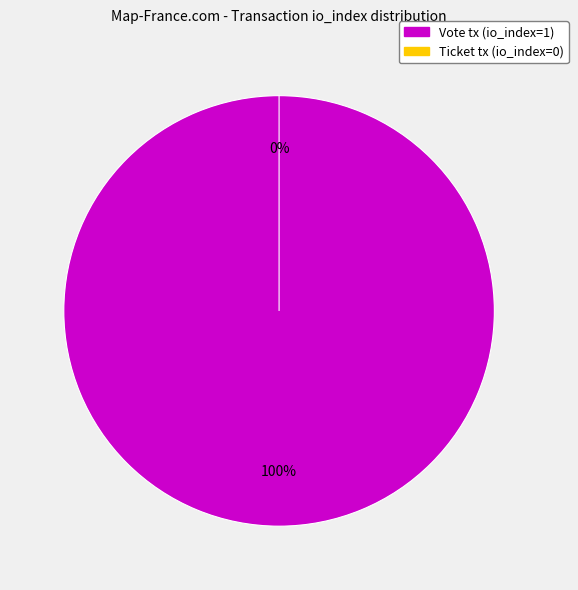

Do Vote (index 1) and Ticket (index 0) together represent more than half of the pie?

Yes